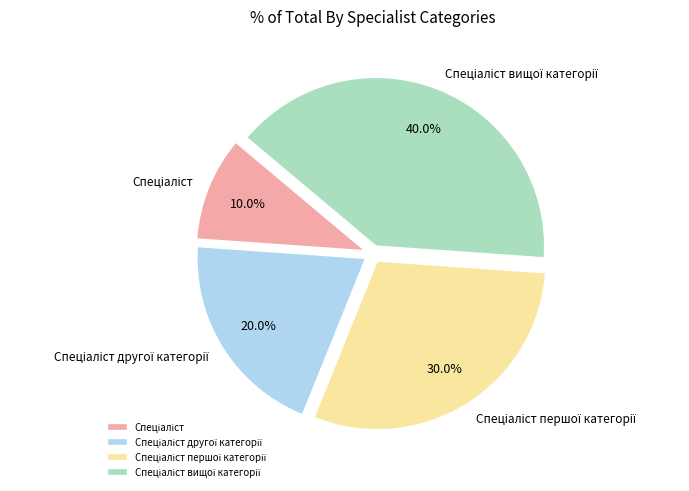

Is there a majority slice in this chart?

No